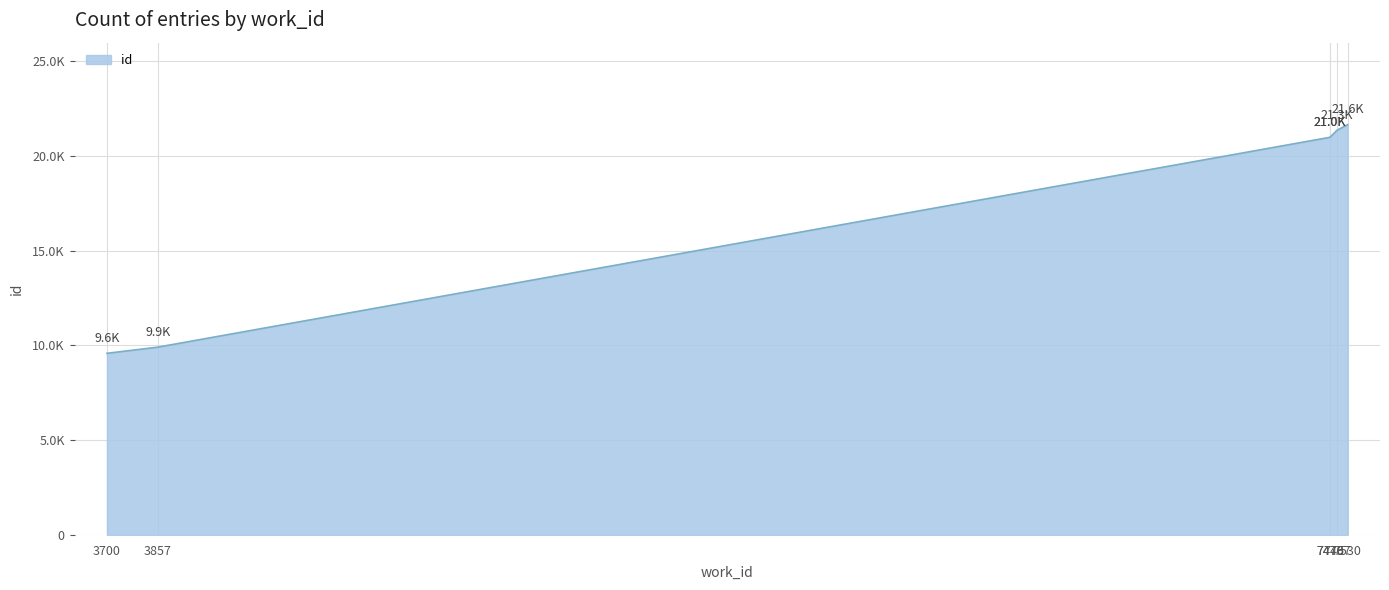

What is the ratio of the value at 3700 to the value at 3857?

1.0